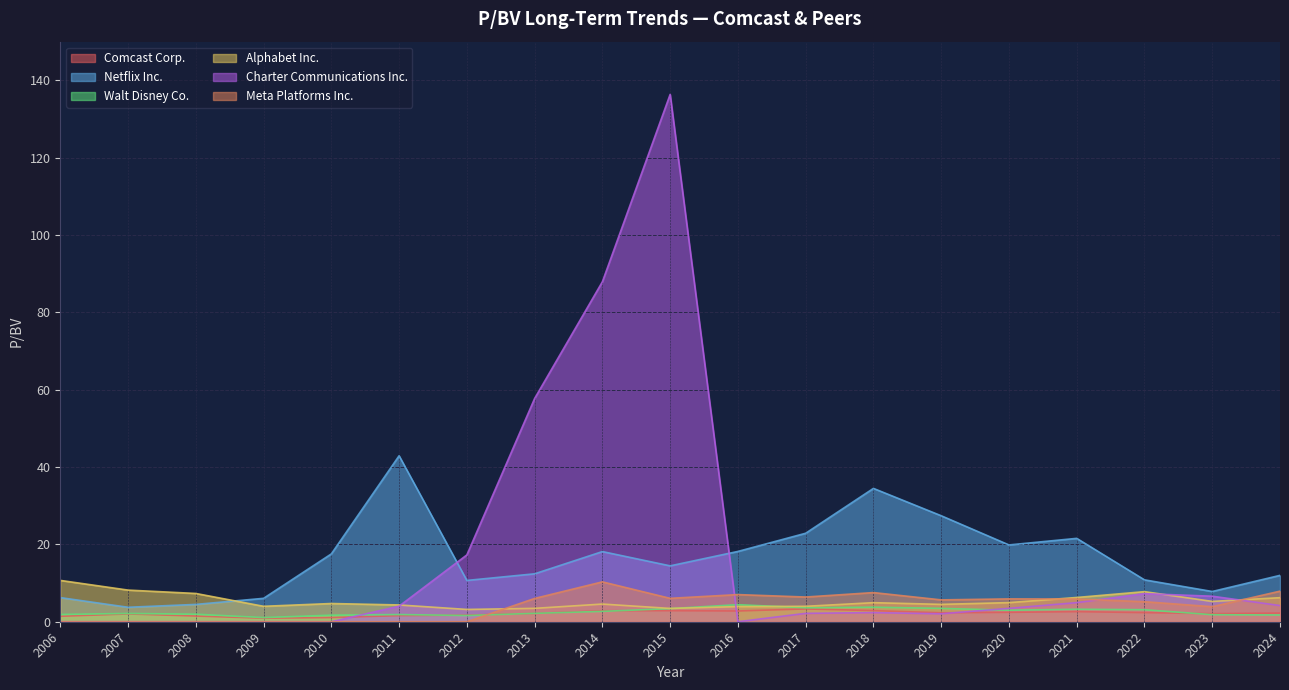

Which series has the largest range (max minus min)?

Charter Communications Inc.